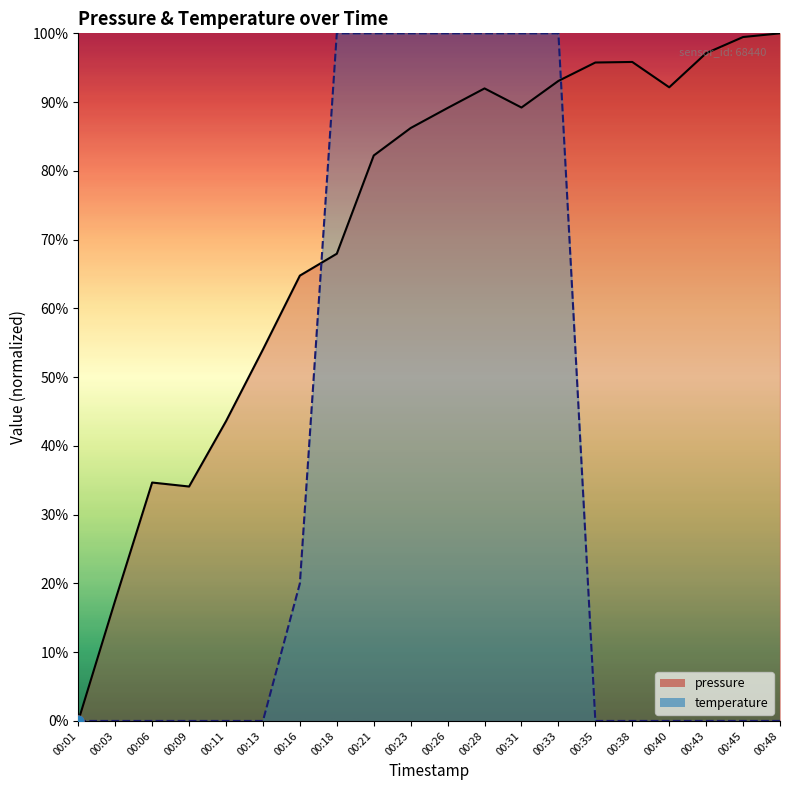

At how many categories does at least one series exceed 57?

14